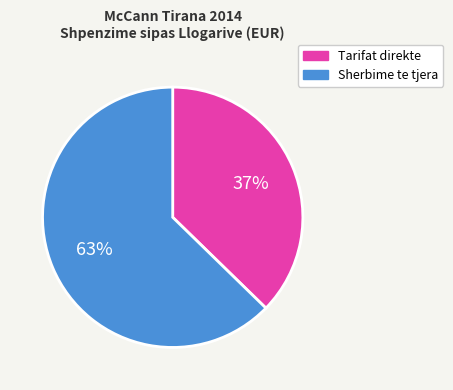

Does any single category account for the majority?

Yes